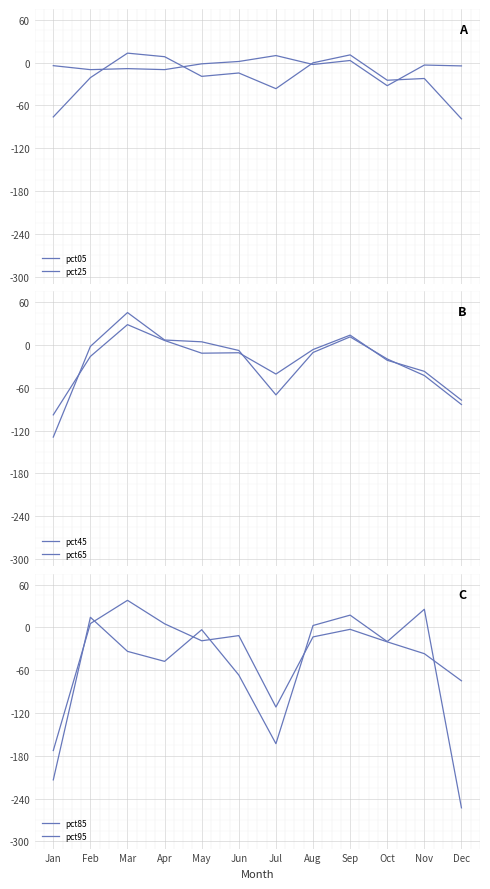

How many lines are shown in the chart?

6